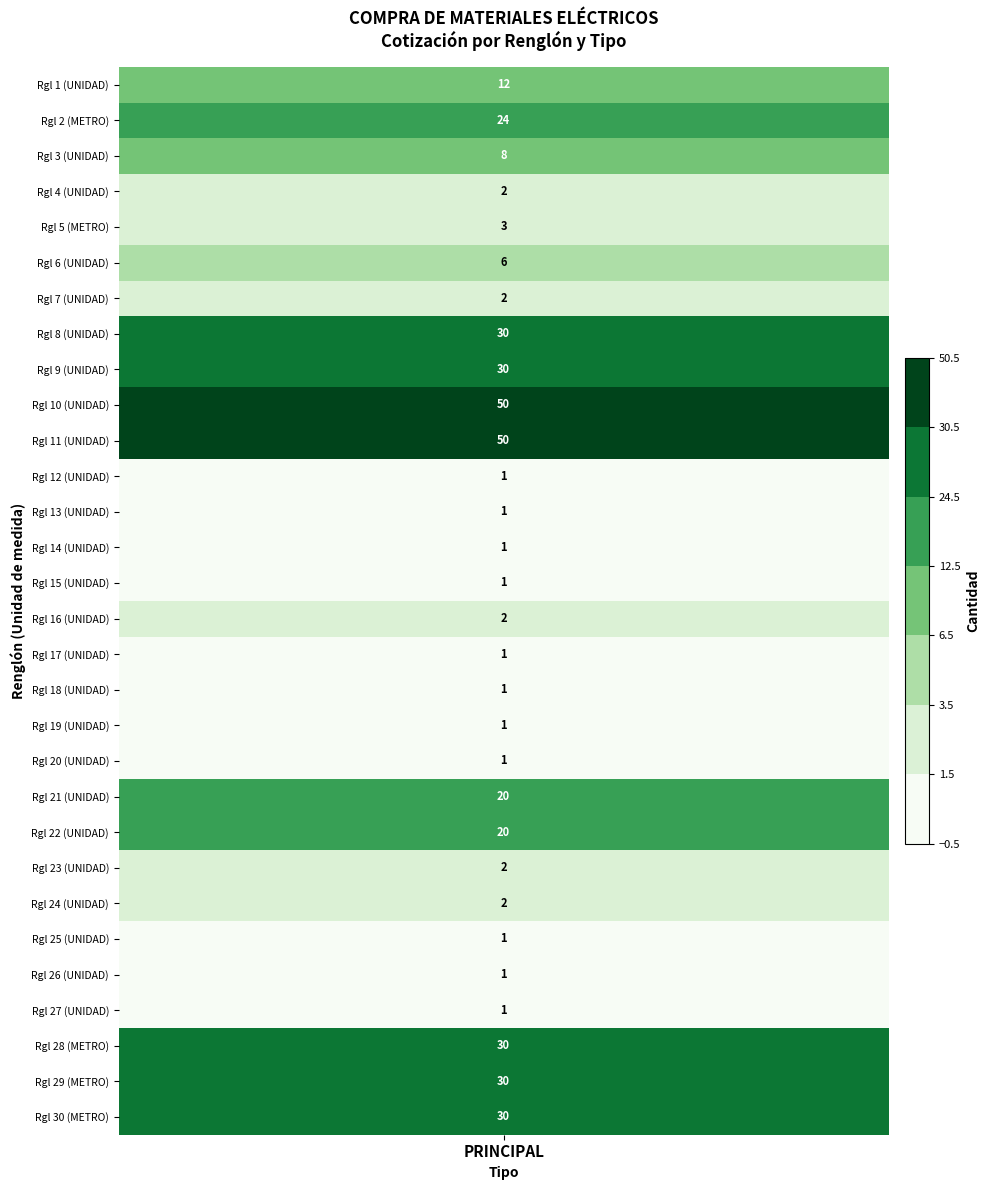

What is the sum of all values?

364